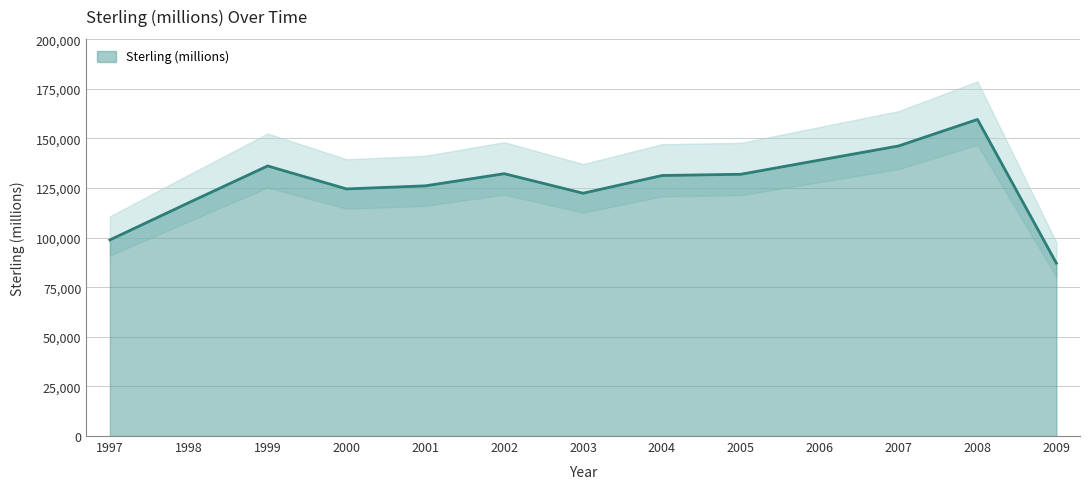

The value at 2008 is 88550. True or false?

False